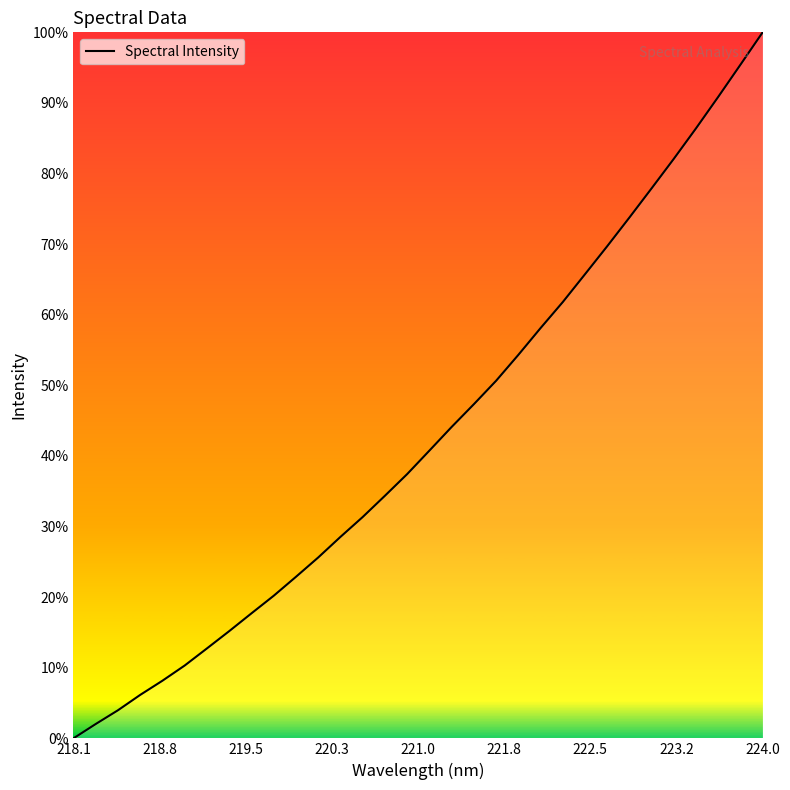

Does the chart display data point markers on the line(s)?

No